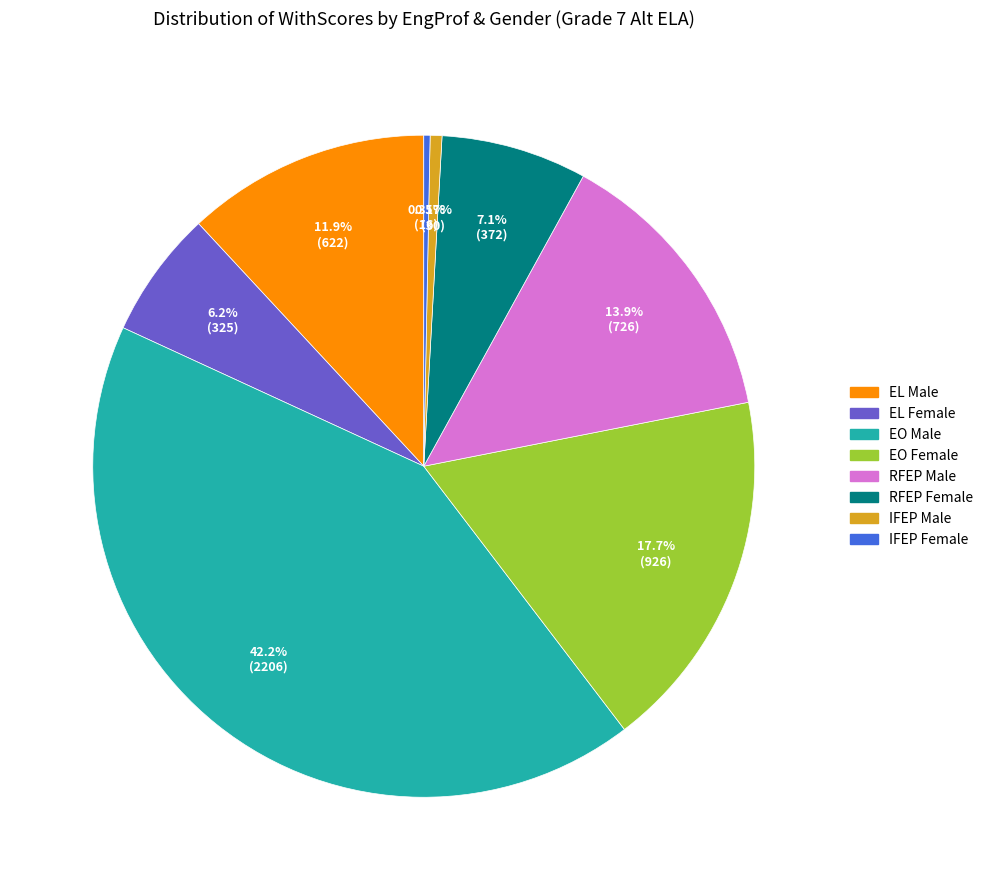

The RFEP Male slice represents 14% of the pie. True or false?

True